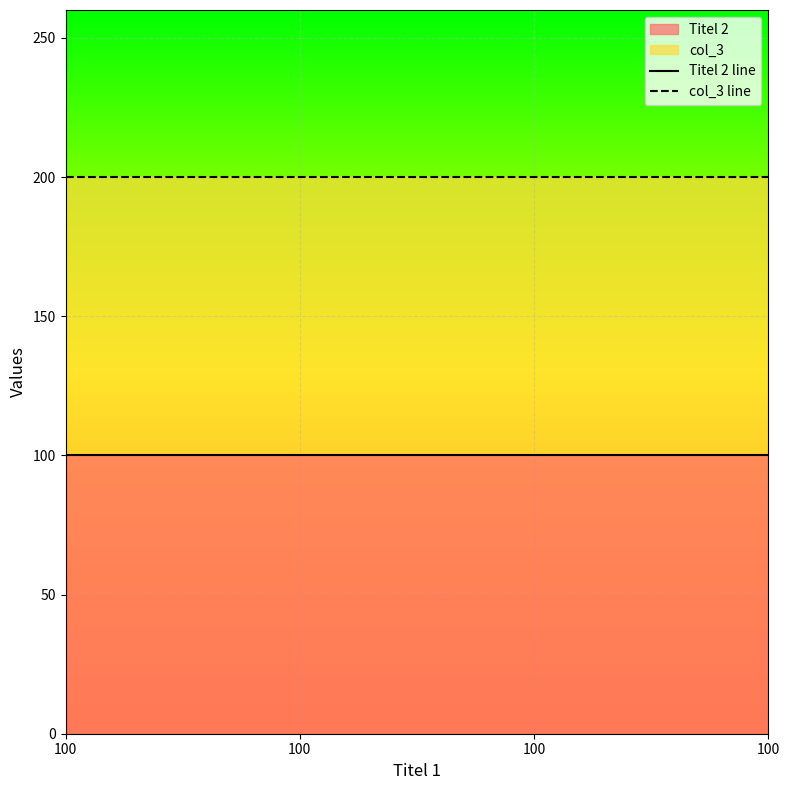

At which category is the sum across all series the highest?

100